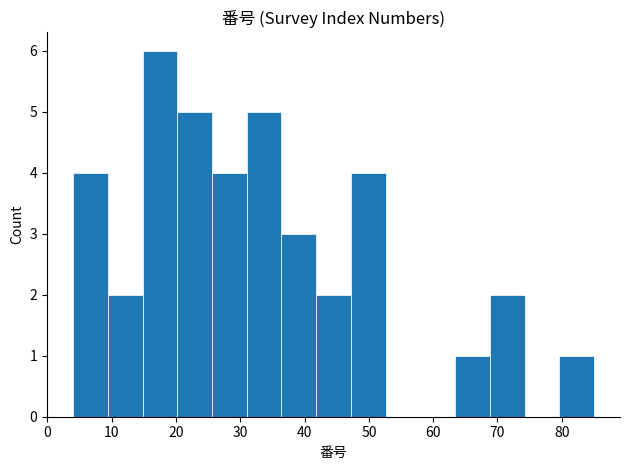

Reading left to right, list every bar in this chart as the range it spans on the x-axis followed by its height. Neither the bar edges nor the heights are printed on the chart, so give them approximately, as read against the axes.

4.0 to 9.4: 4
9.4 to 14.8: 2
14.8 to 20.2: 6
20.2 to 25.6: 5
25.6 to 31.0: 4
31.0 to 36.4: 5
36.4 to 41.8: 3
41.8 to 47.2: 2
47.2 to 52.6: 4
52.6 to 58.0: 0
58.0 to 63.4: 0
63.4 to 68.8: 1
68.8 to 74.2: 2
74.2 to 79.6: 0
79.6 to 85.0: 1